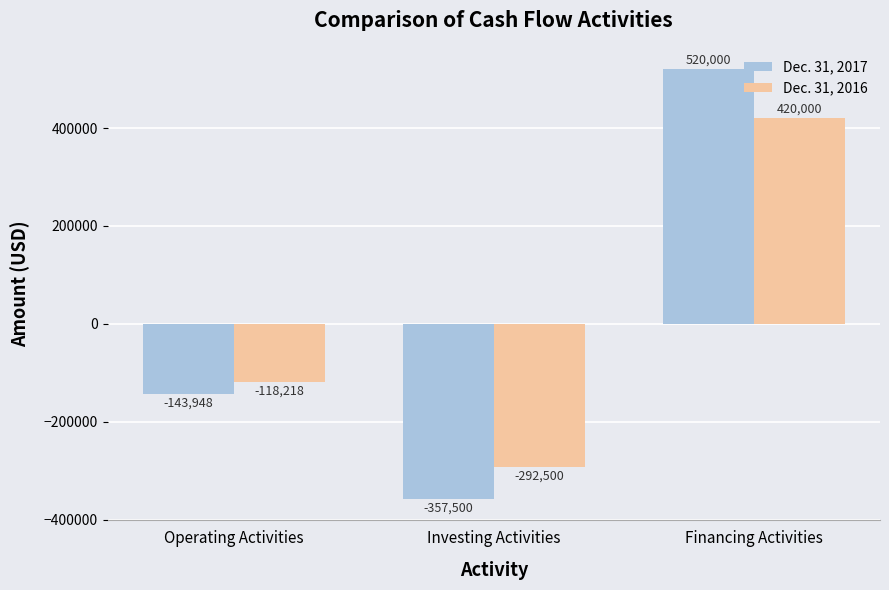

Reading right to left, what are all the values shown in this chart?

Dec. 31, 2017: Financing Activities=520000	Investing Activities=-357500	Operating Activities=-143948
Dec. 31, 2016: Financing Activities=420000	Investing Activities=-292500	Operating Activities=-118218